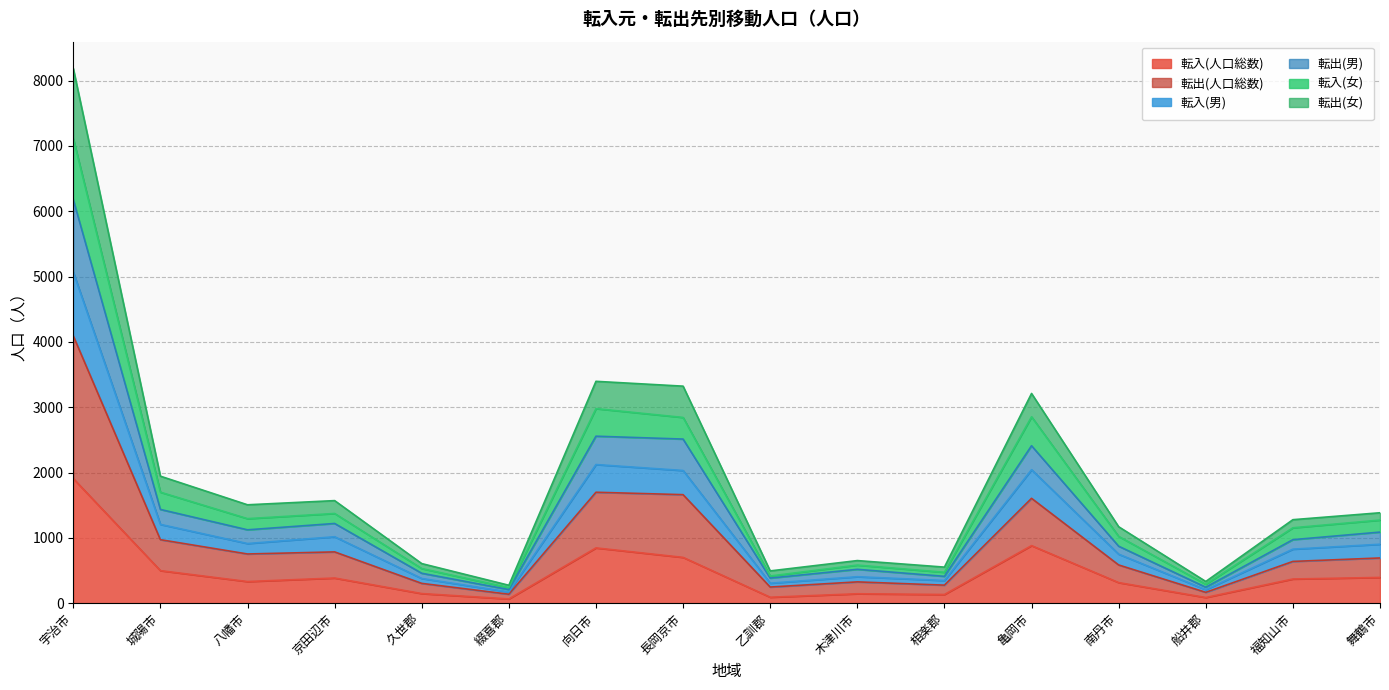

True or false: 転入(男) and 転出(女) intersect in this chart.

False